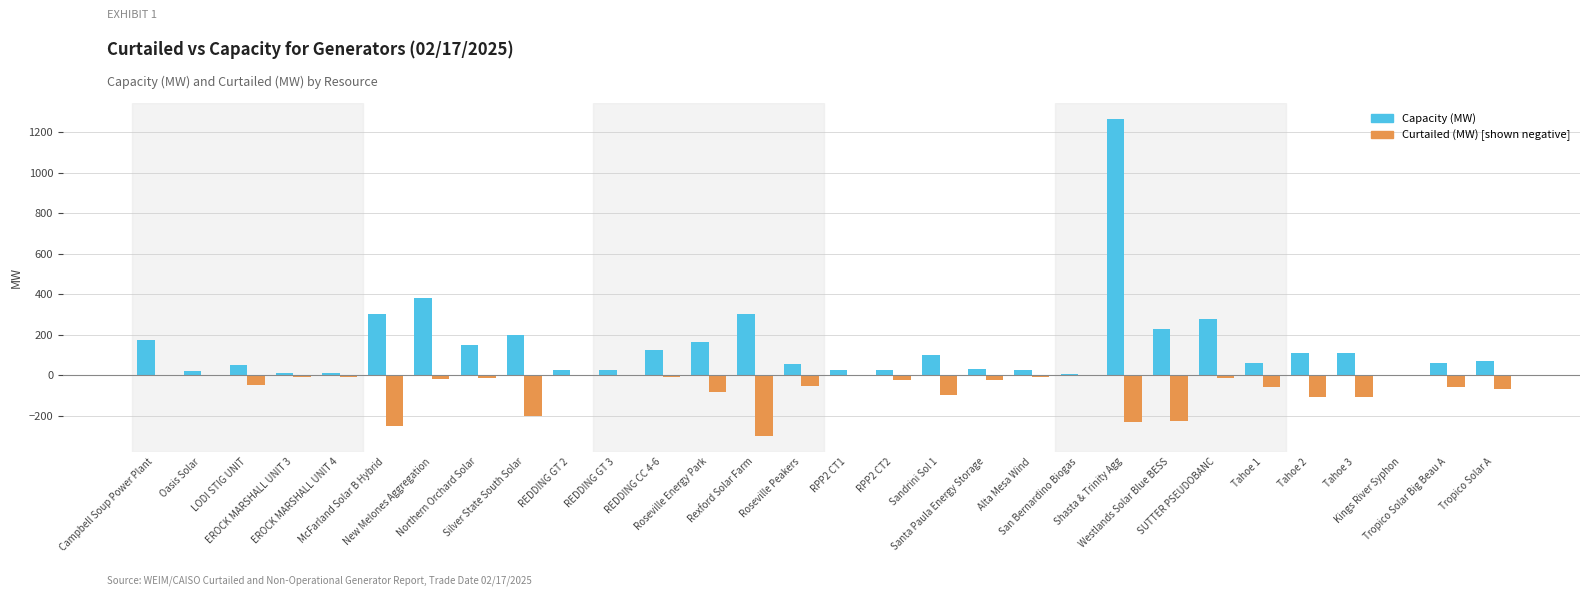

What is the maximum value shown in the chart?

1265.0